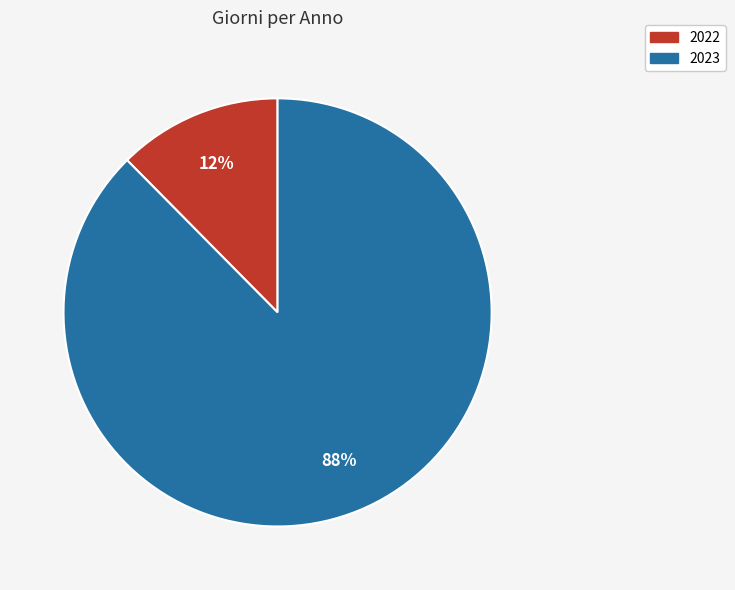

How many slices are in this pie chart?

2